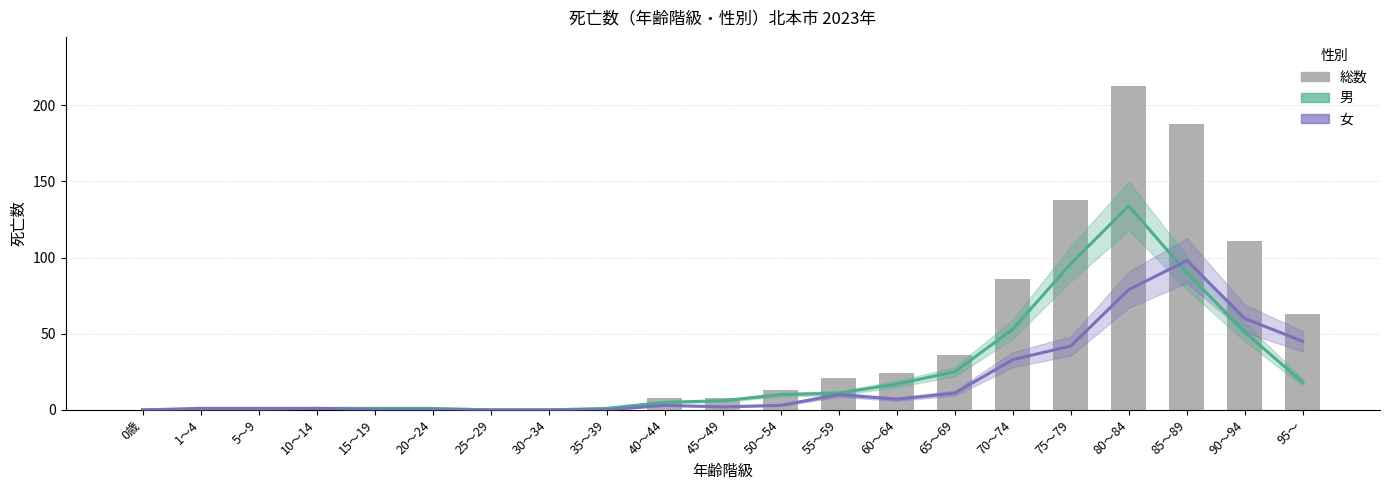

What is the highest value of the 男 series?

134